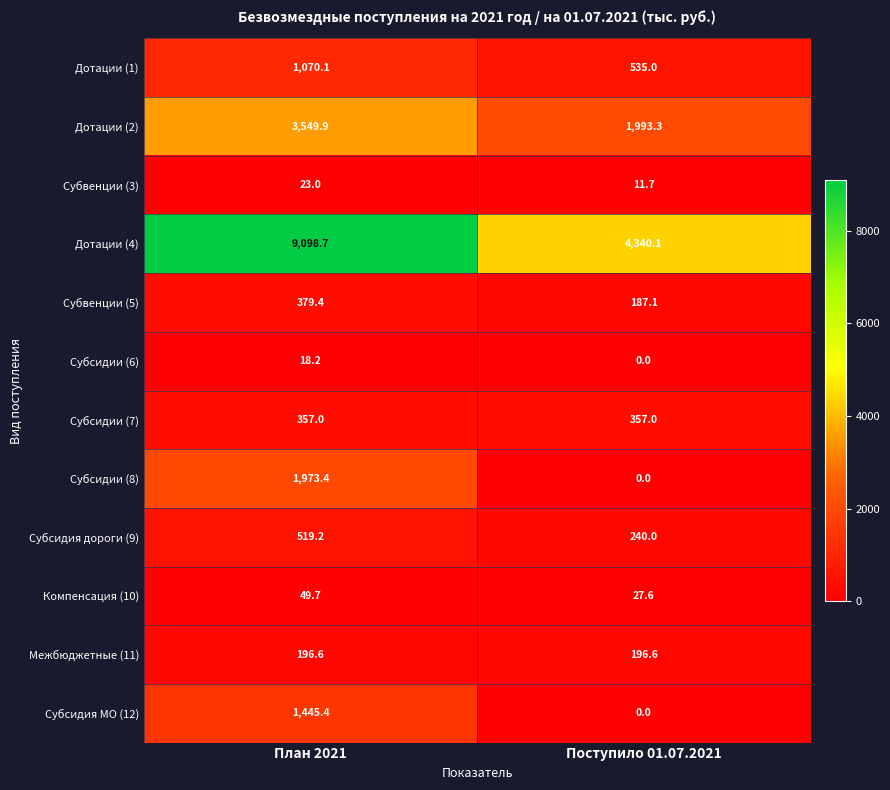

Reading right to left, list all the values displayed in this chart.

Дотации (1): Поступило 01.07.2021=535.0	План 2021=1070.1
Дотации (2): Поступило 01.07.2021=1993.3	План 2021=3549.9
Субвенции (3): Поступило 01.07.2021=11.7	План 2021=23.0
Дотации (4): Поступило 01.07.2021=4340.1	План 2021=9098.7
Субвенции (5): Поступило 01.07.2021=187.1	План 2021=379.4
Субсидии (6): Поступило 01.07.2021=0.0	План 2021=18.2
Субсидии (7): Поступило 01.07.2021=357.0	План 2021=357.0
Субсидии (8): Поступило 01.07.2021=0.0	План 2021=1973.4
Субсидия дороги (9): Поступило 01.07.2021=240.0	План 2021=519.2
Компенсация (10): Поступило 01.07.2021=27.6	План 2021=49.7
Межбюджетные (11): Поступило 01.07.2021=196.6	План 2021=196.6
Субсидия МО (12): Поступило 01.07.2021=0.0	План 2021=1445.4